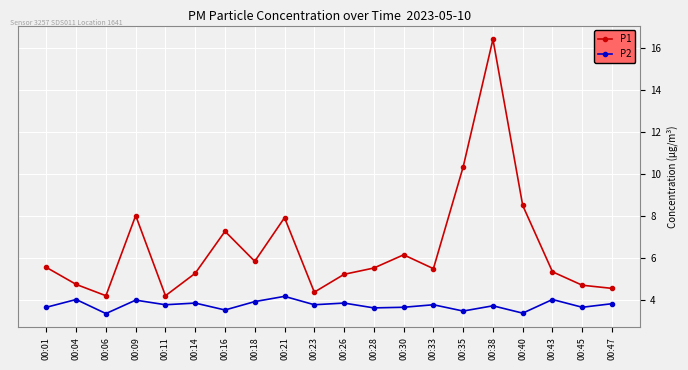

True or false: P1 and P2 intersect in this chart.

False